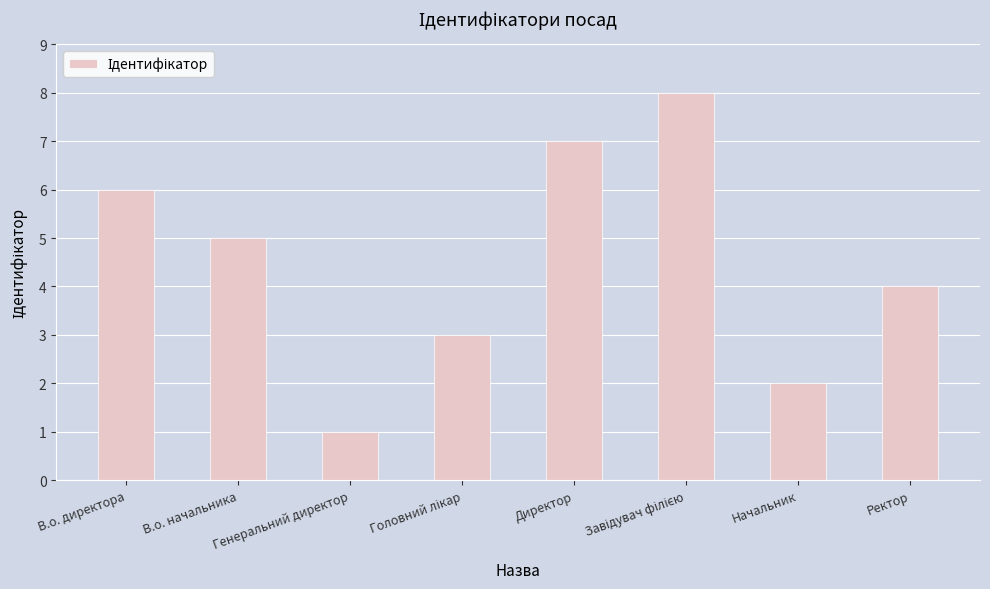

What is the label of the 2nd bar from the right?

Начальник